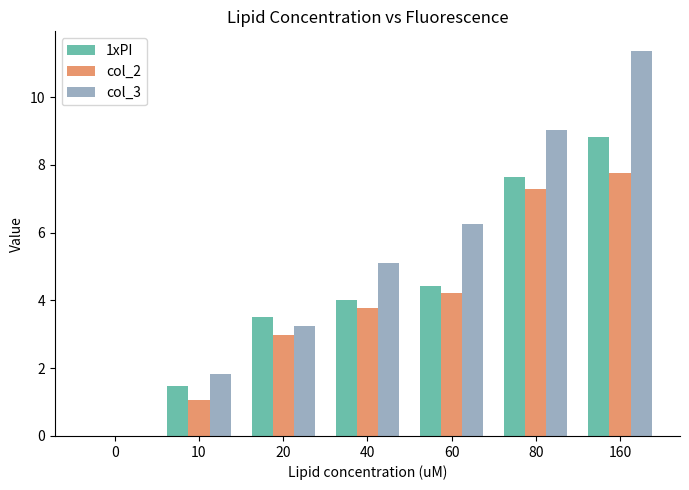

How many groups of bars are there?

7